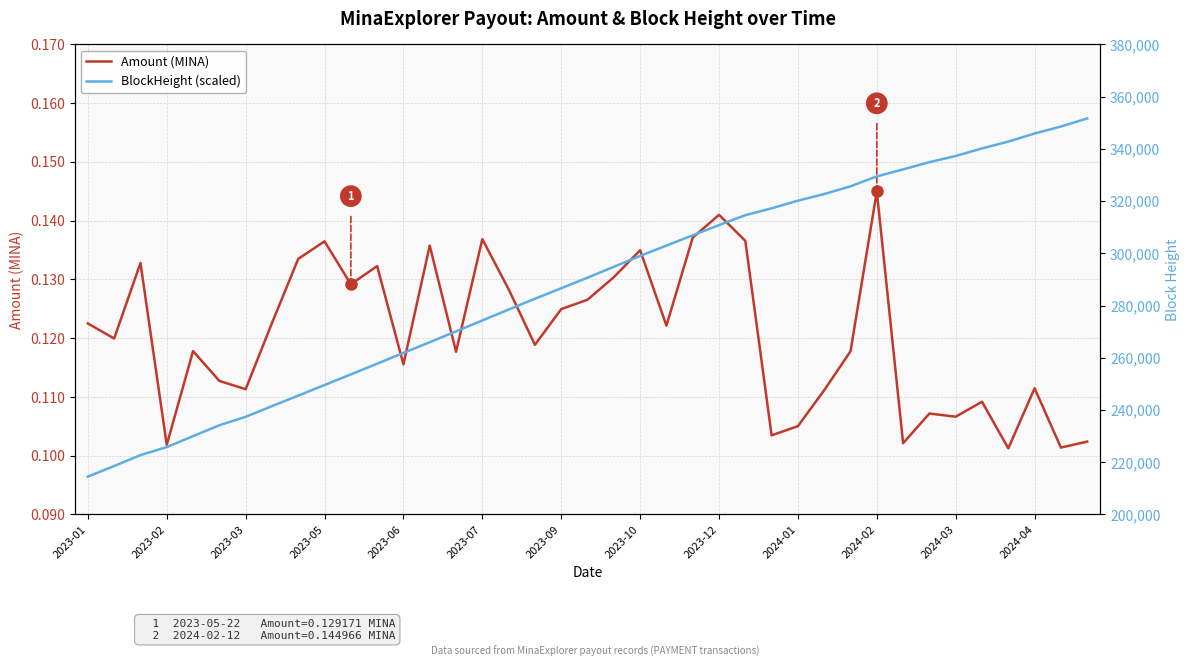

Does the chart display data point markers on the line(s)?

No